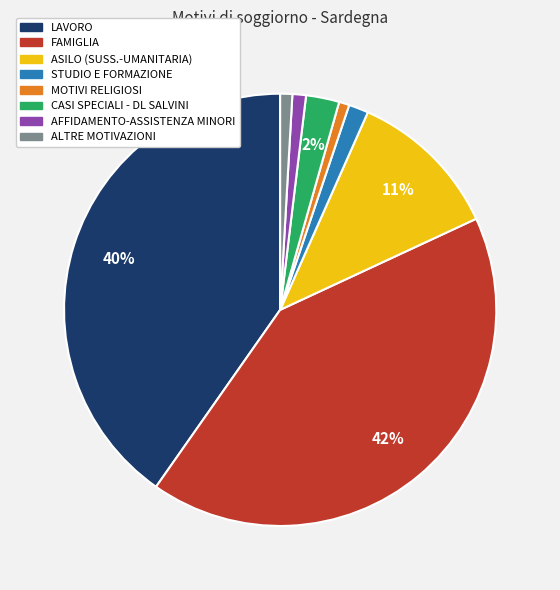

Does ASILO (SUSS.-UMANITARIA) represent more than half of the total?

No